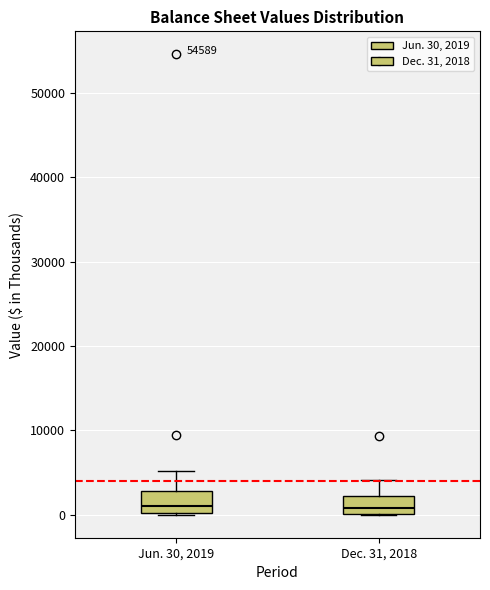

Reading left to right, read every box against the y-axis: the position of its median line, the range the box covers, and the ends of its whiskers. The values are not printed on the chart, so give them approximately, as read against the axis.

Jun. 30, 2019: median 1000, box 0 to 3000, whiskers 0 to 5000
Dec. 31, 2018: median 1000, box 0 to 2000, whiskers 0 to 4000